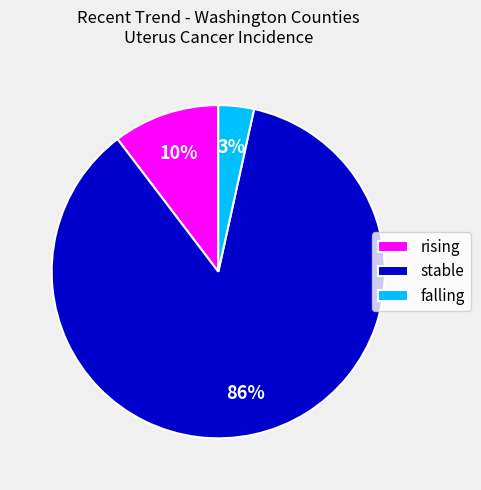

Is there a majority slice in this chart?

Yes